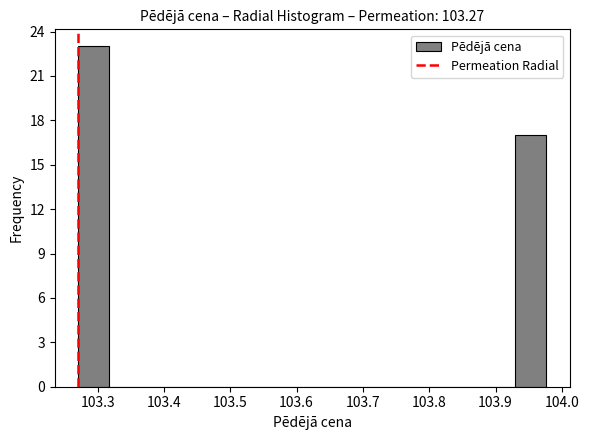

Reading left to right, transcribe this chart: for each bar, give the range it covers on the x-axis and its height. Neither the bar edges nor the heights are printed on the chart, so give them approximately, as read against the axes.

103.27 to 103.32: 23
103.32 to 103.36: 0
103.36 to 103.41: 0
103.41 to 103.46: 0
103.46 to 103.51: 0
103.51 to 103.55: 0
103.55 to 103.60: 0
103.60 to 103.65: 0
103.65 to 103.69: 0
103.69 to 103.74: 0
103.74 to 103.79: 0
103.79 to 103.84: 0
103.84 to 103.88: 0
103.88 to 103.93: 0
103.93 to 103.98: 17